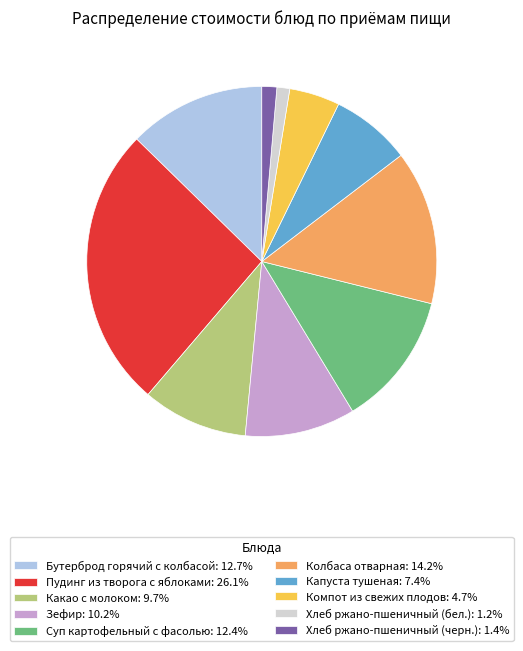

Is Какао с молоком: 9.7% the majority of the pie?

No